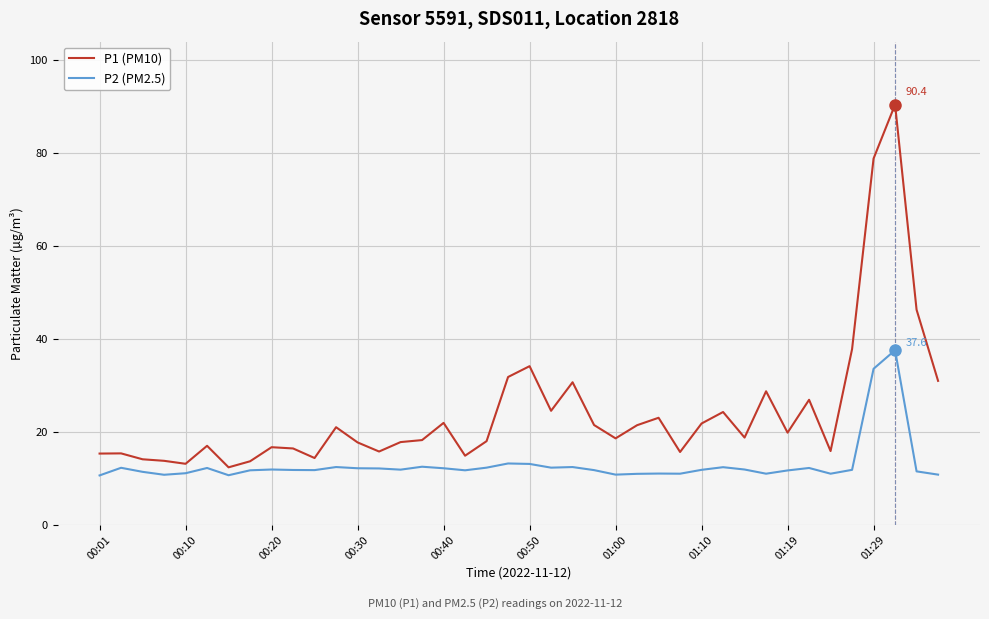

Which series has the widest spread of values?

P1 (PM10)